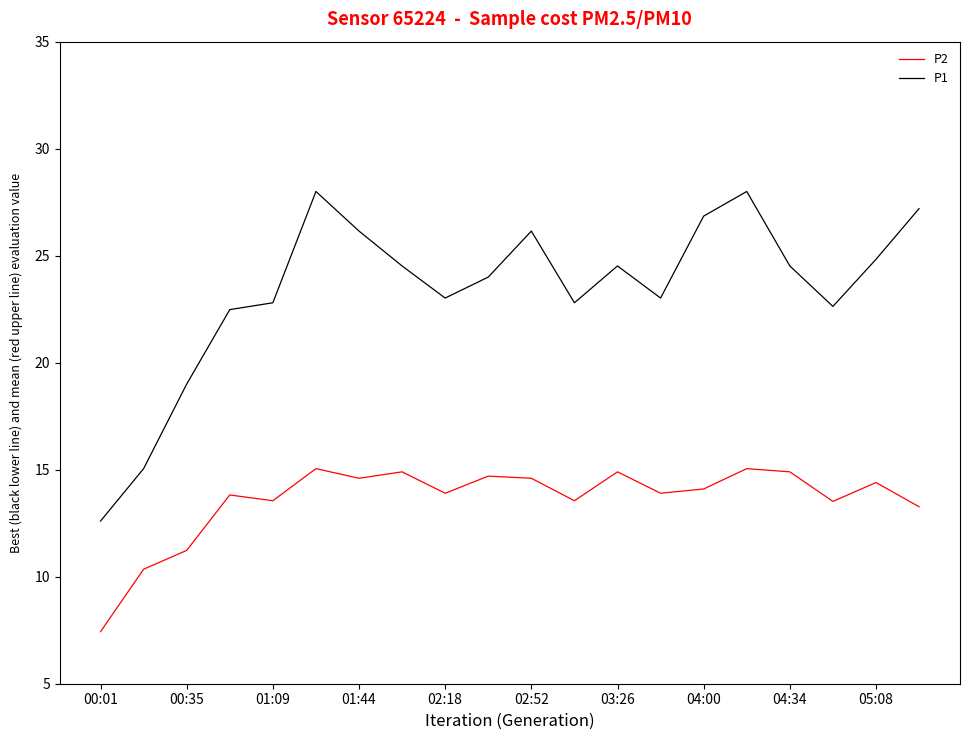

What is the difference between the maximum and minimum values in the P2 series?

7.6